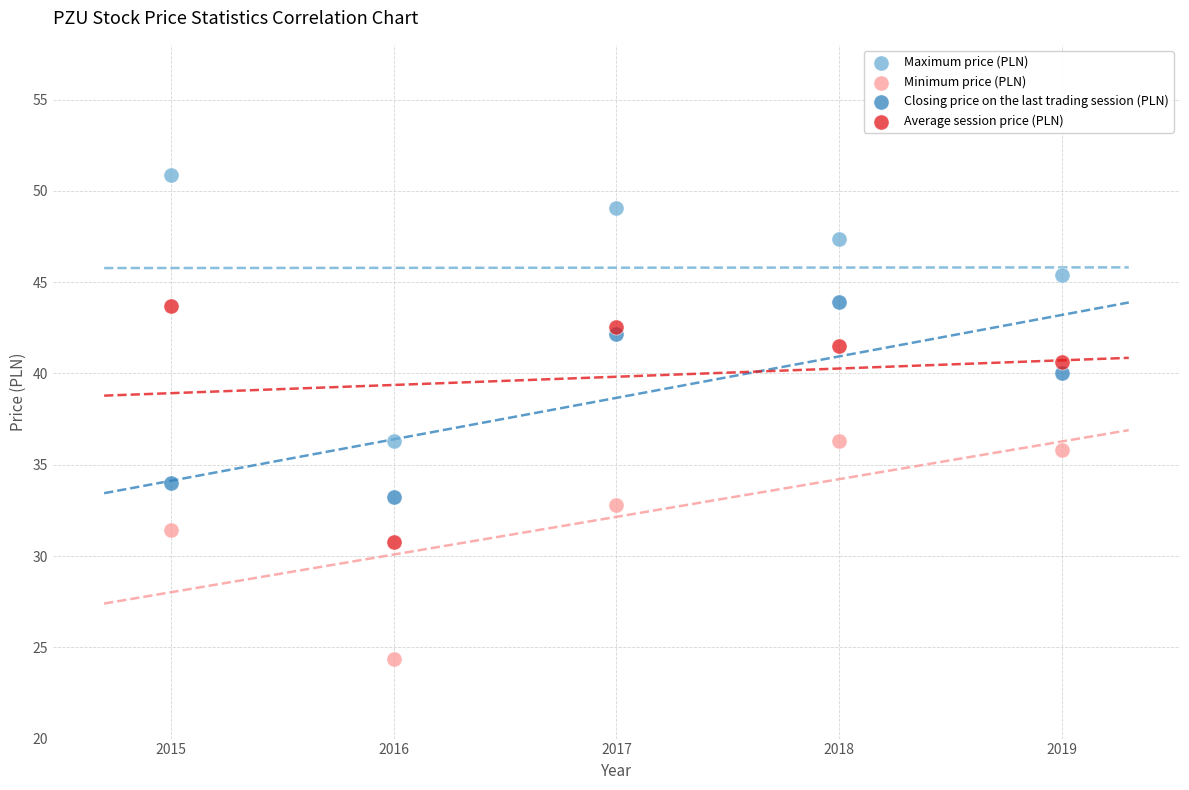

In the Minimum price (PLN) series, what Y value is closest to 30?

31.4